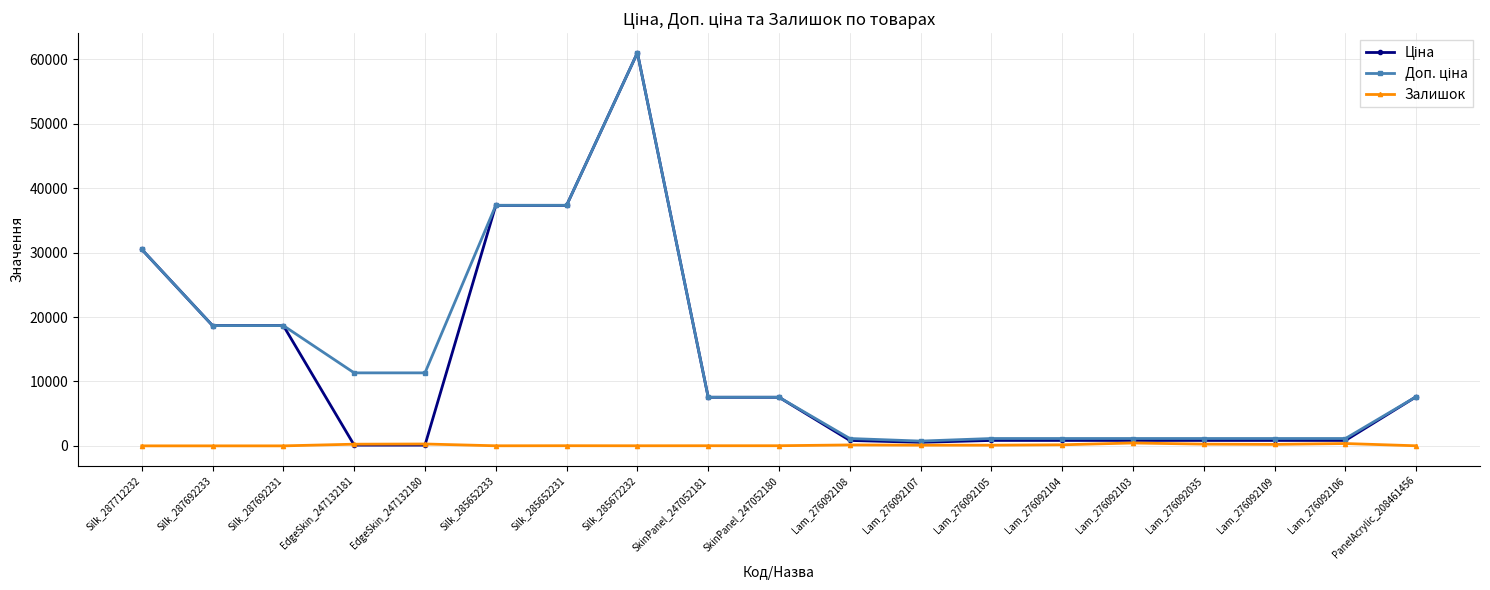

Which category has the highest value across all series?

Silk_285672232